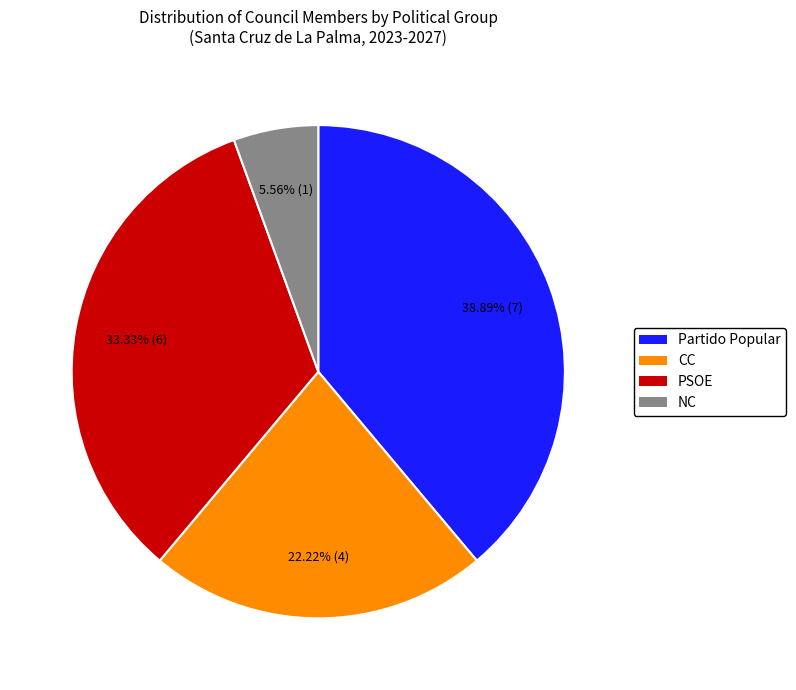

To the nearest percent, what is the difference between the largest and smallest slice percentages?

33%